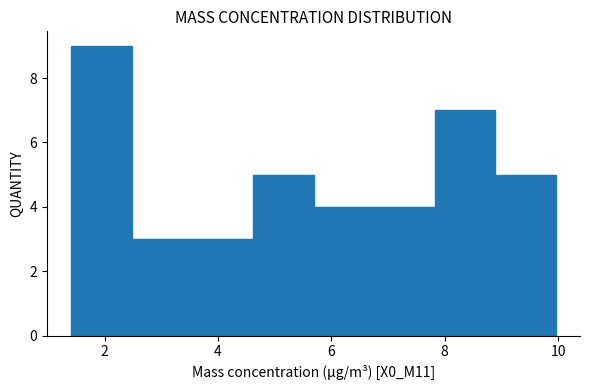

How tall is the bar that spans 3.6 to 4.6 on the x-axis? Neither the bar edges nor the heights are printed on the chart, so give them approximately, as read against the axes.

3